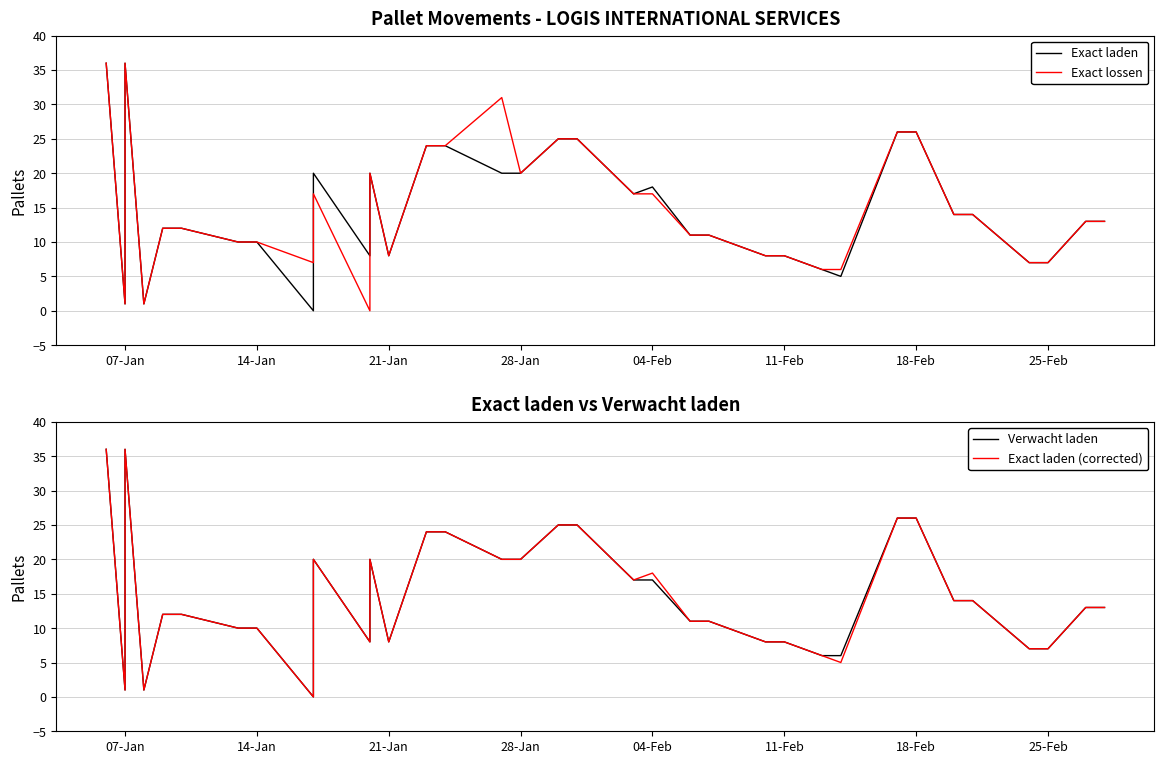

In Exact laden (corrected), how many points are lower than both neighbors (excluding endpoints)?

7